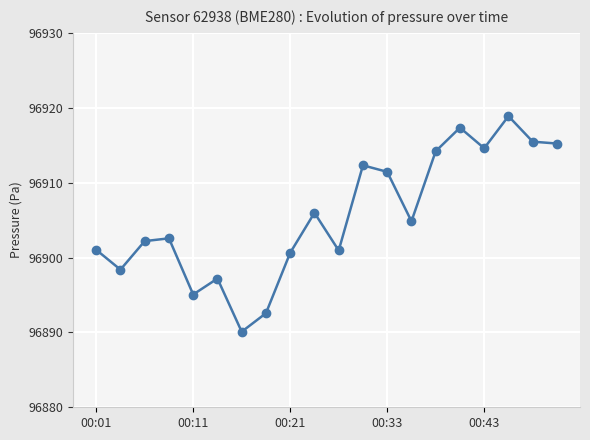

What is the value of the 12th point from the left?

96912.3